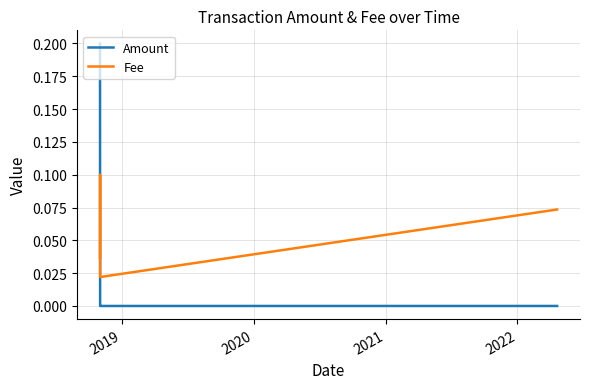

How many times do Fee and Amount cross each other?

1